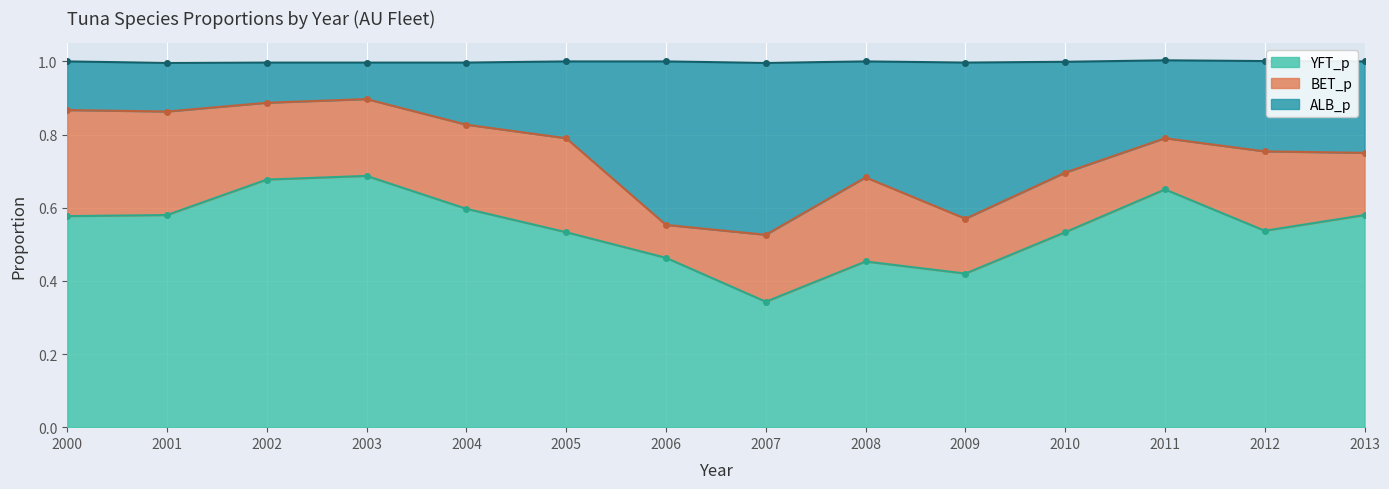

The value of YFT_p at 2006 is 0.8. True or false?

False